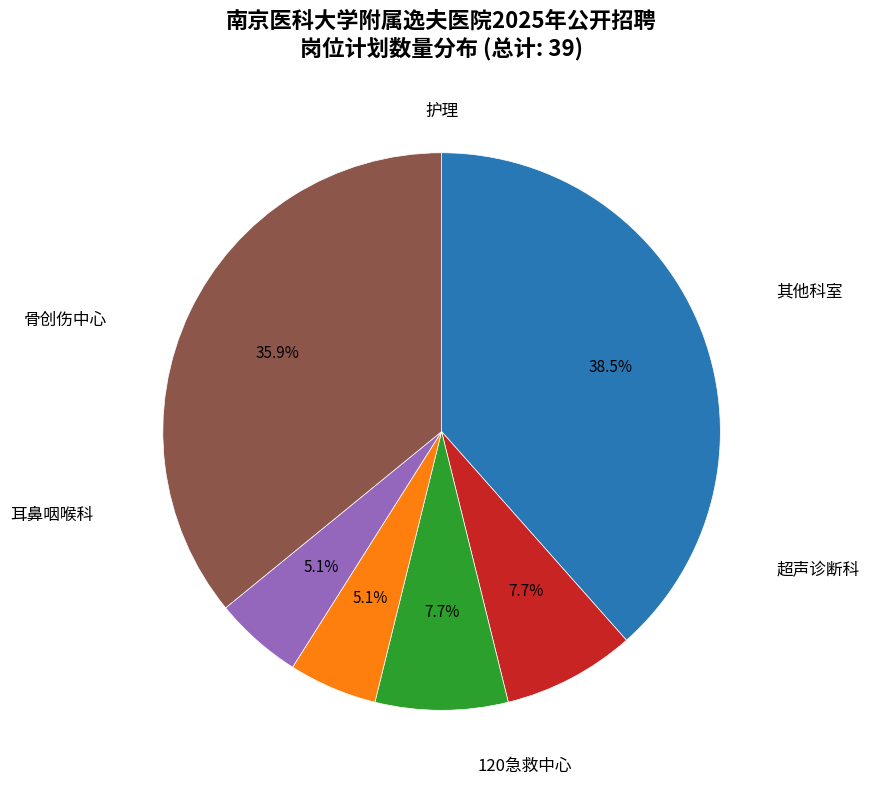

Is there a majority slice in this chart?

No